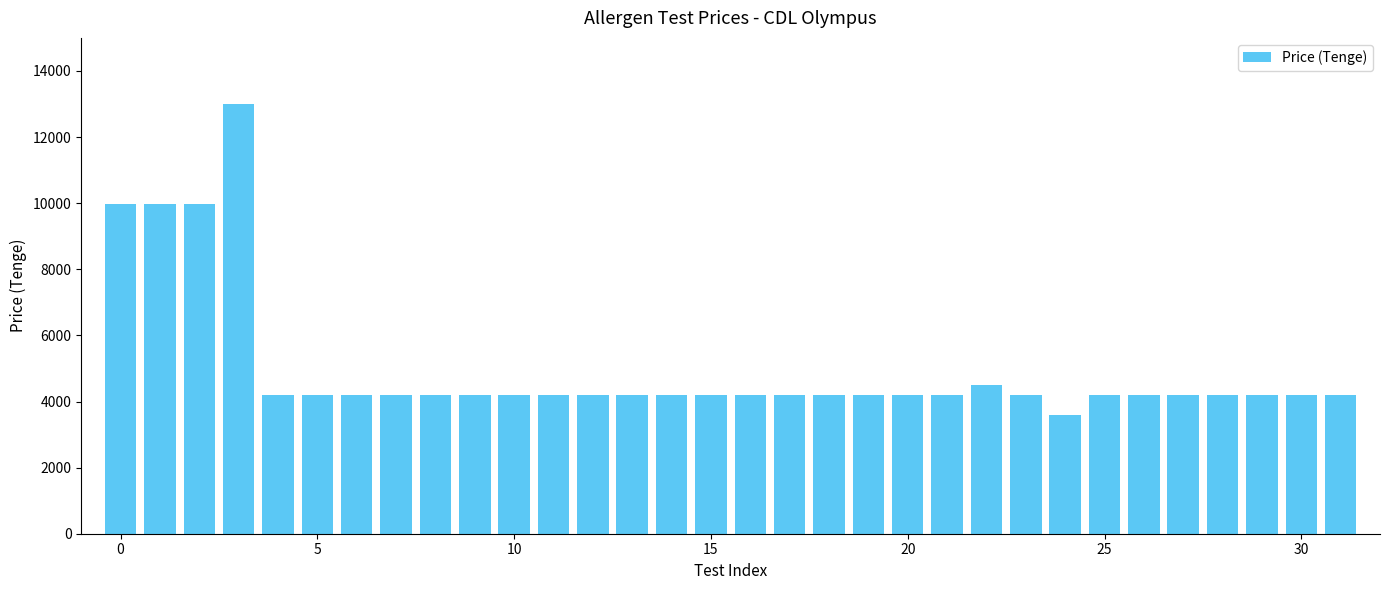

What is the maximum value shown in the chart?

13000